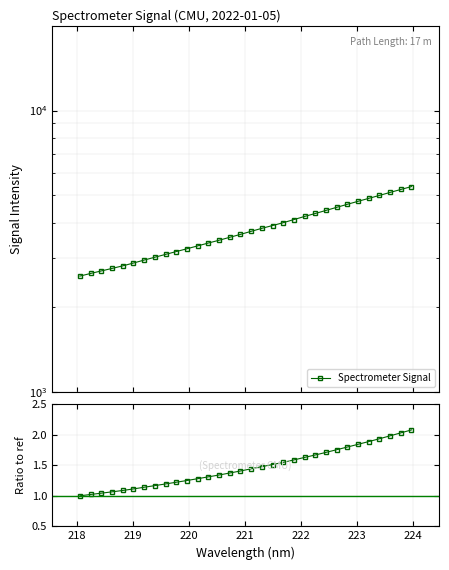

True or false: Ratio to first point and Spectrometer Signal intersect in this chart.

False